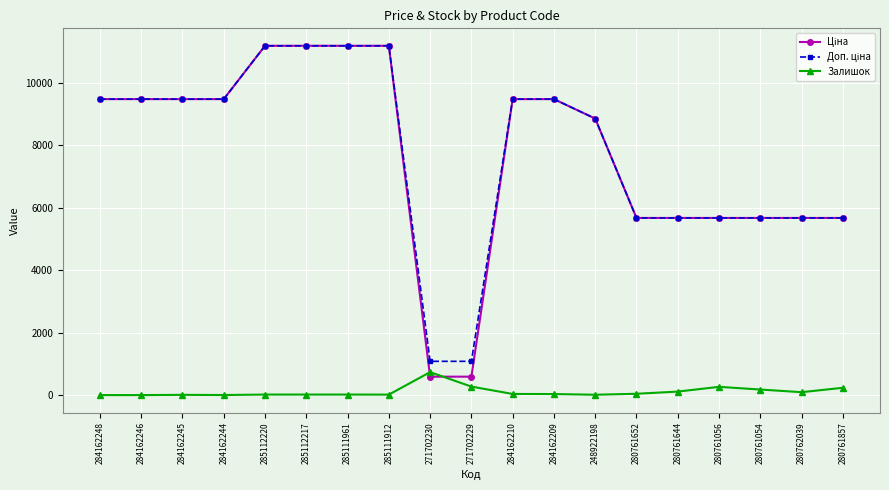

Count the number of data series in this chart.

3